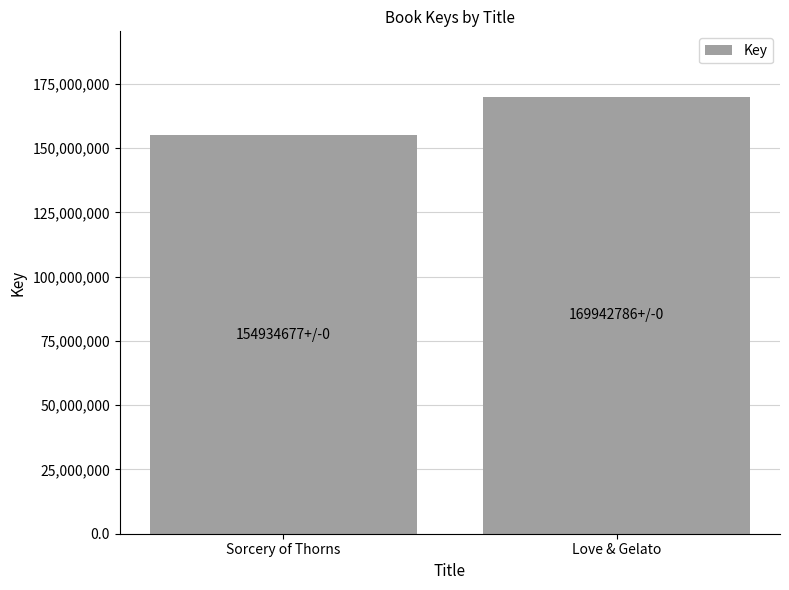

Between Love & Gelato and Sorcery of Thorns, which is larger?

Love & Gelato